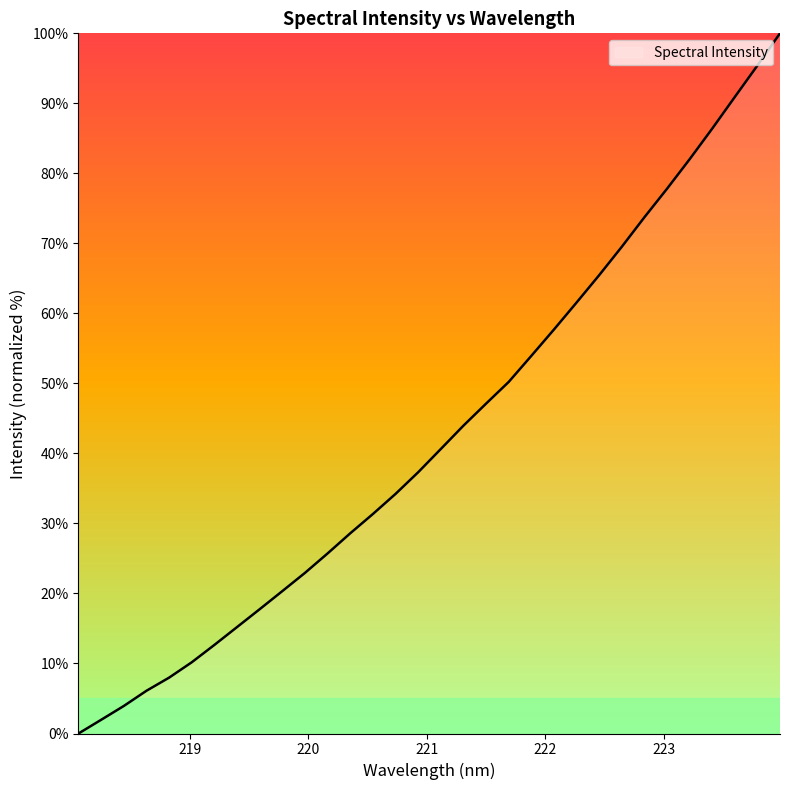

What is the greatest value displayed?

100.0